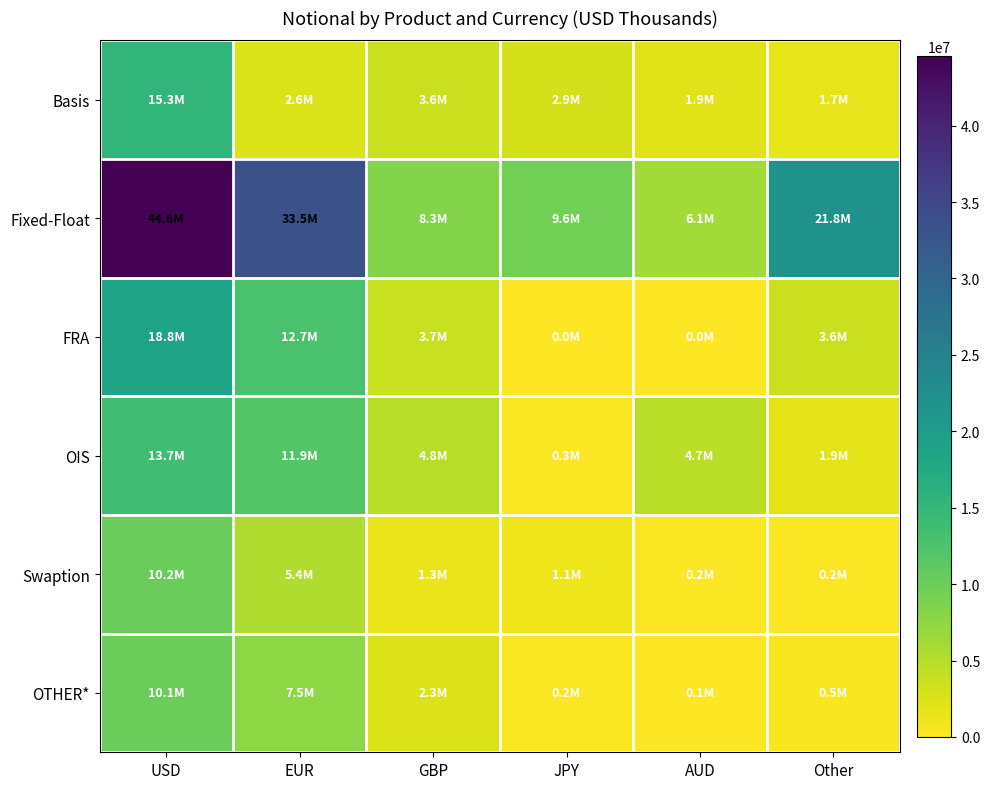

Between EUR and Other, which series saw the biggest shift?

Fixed-Float